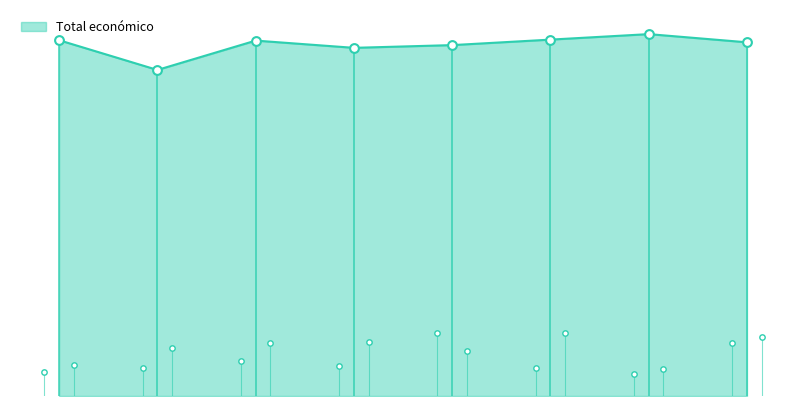

What is the change in value from SECUESVAC to Elocal HUB?

+37231